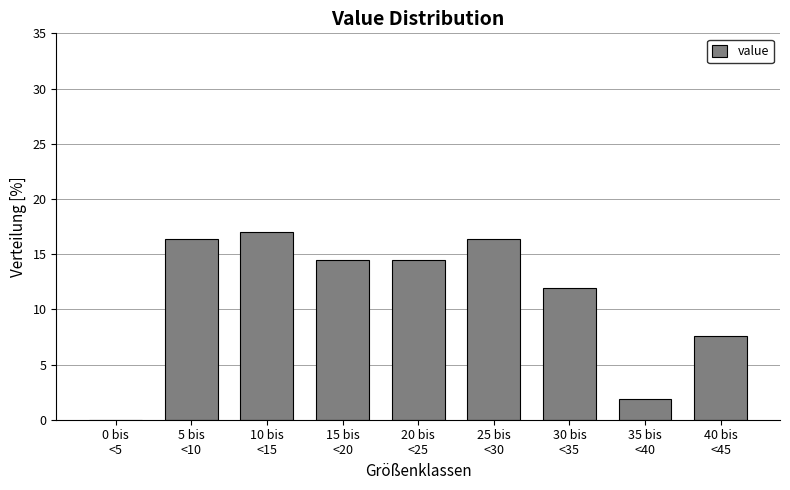

What is the sum of all values?

100.0